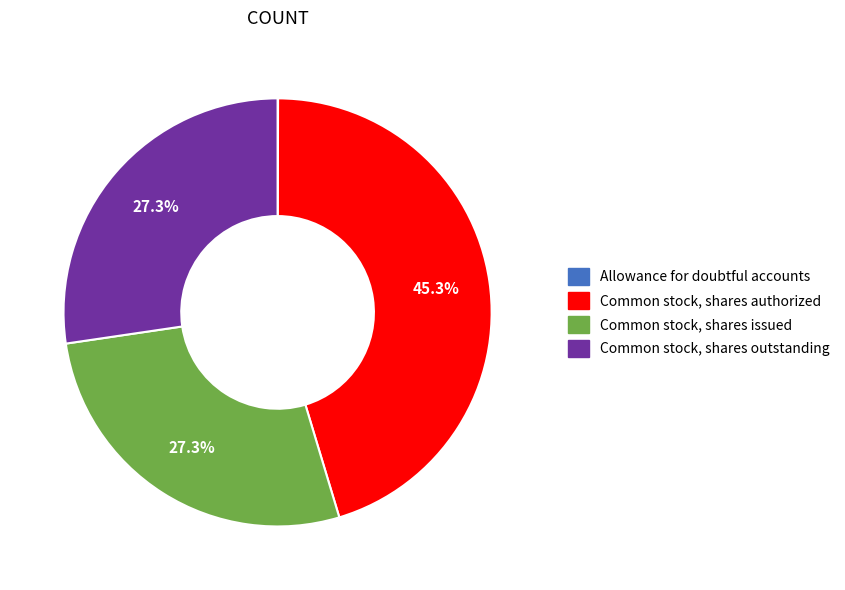

Approximately how many times larger is the value at Common stock, shares issued compared to Common stock, shares outstanding?

1.0